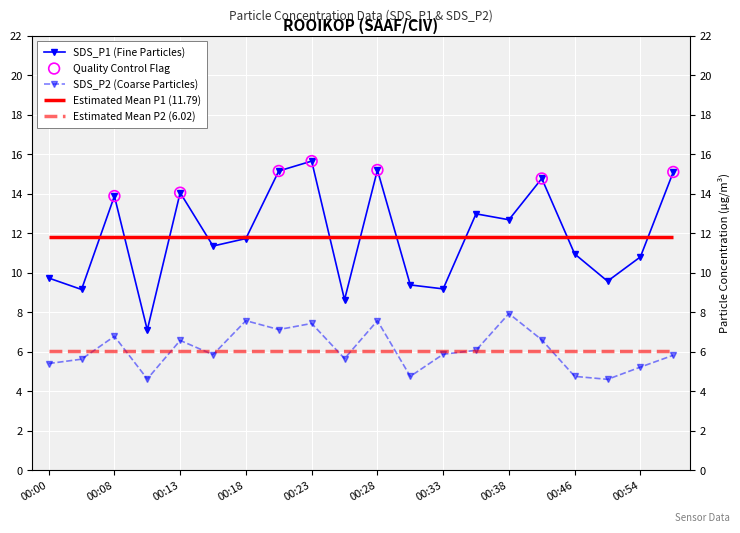

Which series reaches the minimum Y coordinate?

SDS_P2